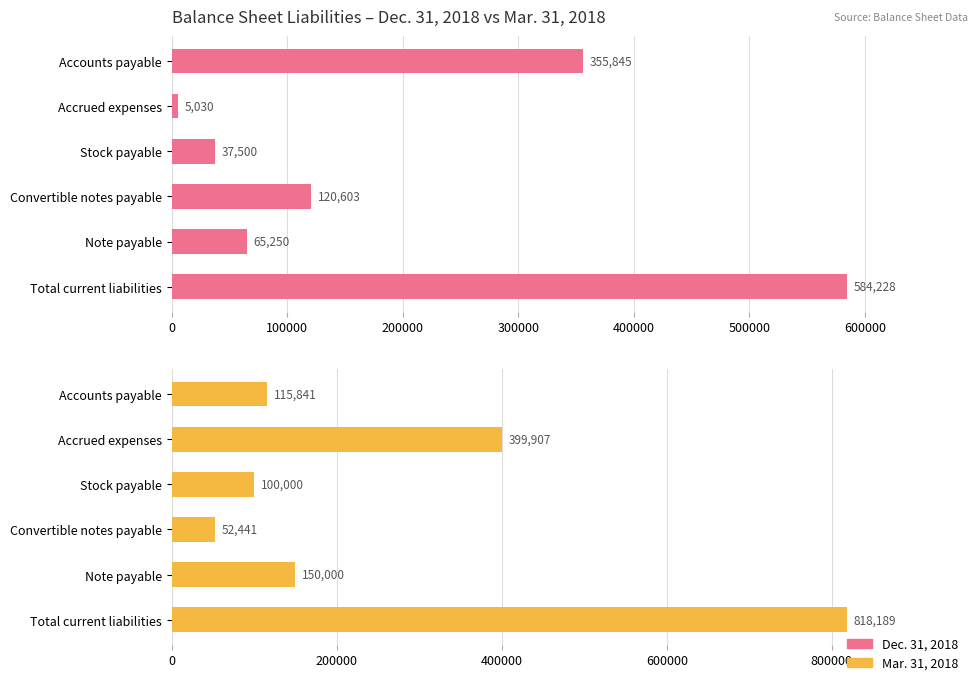

Reading right to left, transcribe all the data shown in this chart.

Dec. 31, 2018: 584228	65250	120603	37500	5030	355845
Mar. 31, 2018: 818189	150000	52441	100000	399907	115841